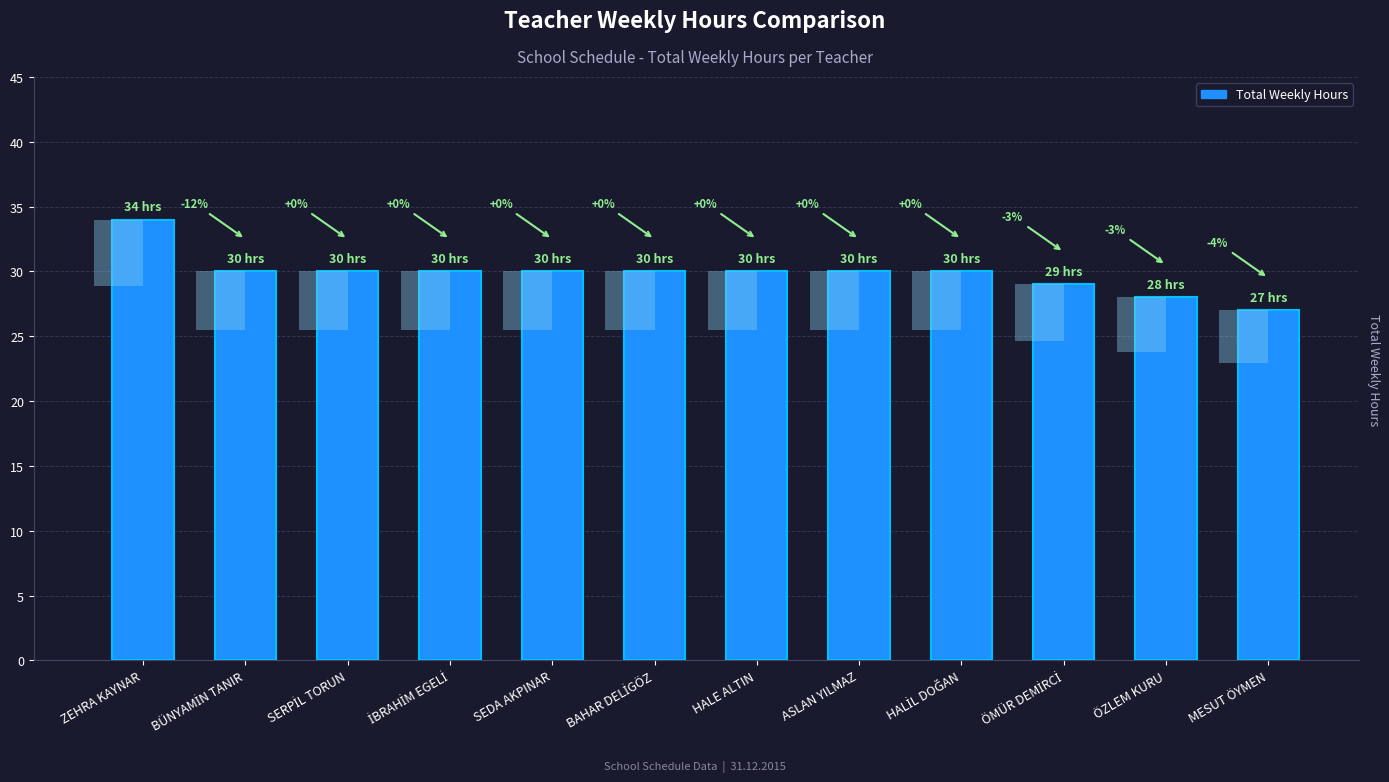

Is it true that the value at ASLAN YILMAZ is 13?

False